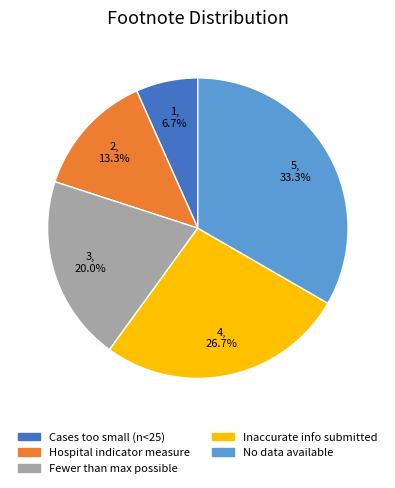

Is there any slice that represents more than half of the pie?

No